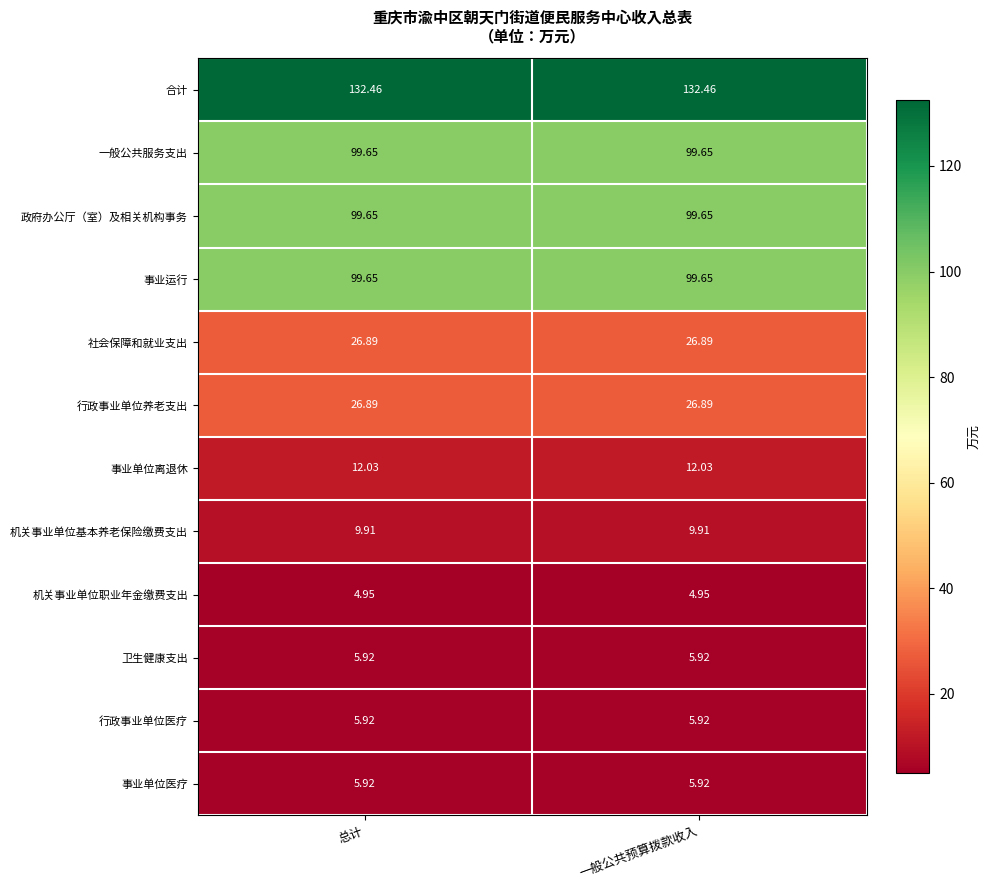

Count the number of data series in this chart.

12